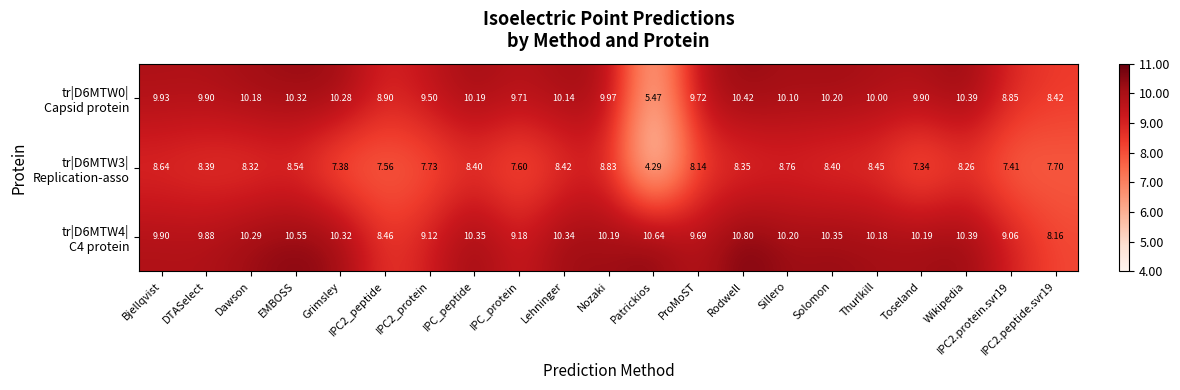

Count the number of categories in the chart.

21